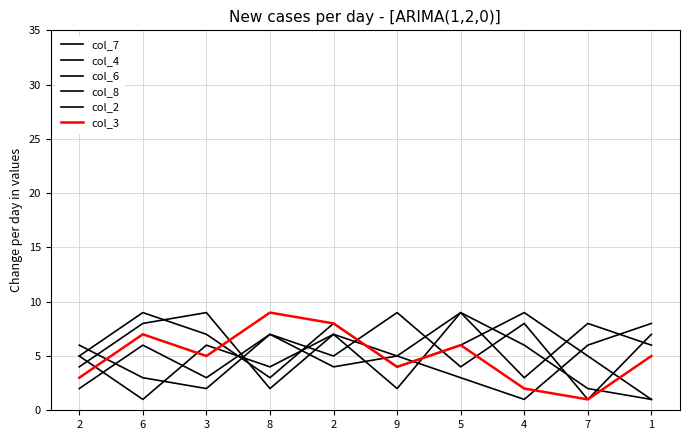

Reading left to right, extract all data points from this chart.

col_7: 2=6	6=3	3=2	8=7	2=4	9=5	5=9	4=6	7=2	1=1
col_4: 2=5	6=9	3=7	8=3	2=8	9=4	5=6	4=9	7=5	1=1
col_6: 2=4	6=8	3=9	8=2	2=7	9=5	5=3	4=1	7=6	1=8
col_8: 2=5	6=1	3=6	8=4	2=7	9=2	5=9	4=3	7=8	1=6
col_2: 2=2	6=6	3=3	8=7	2=5	9=9	5=4	4=8	7=1	1=7
col_3: 2=3	6=7	3=5	8=9	2=8	9=4	5=6	4=2	7=1	1=5